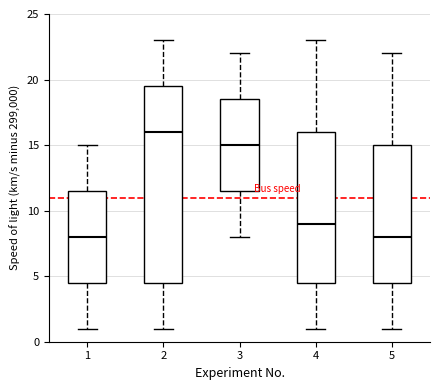

Which box is the tallest, from its lower edge to its upper edge?

2